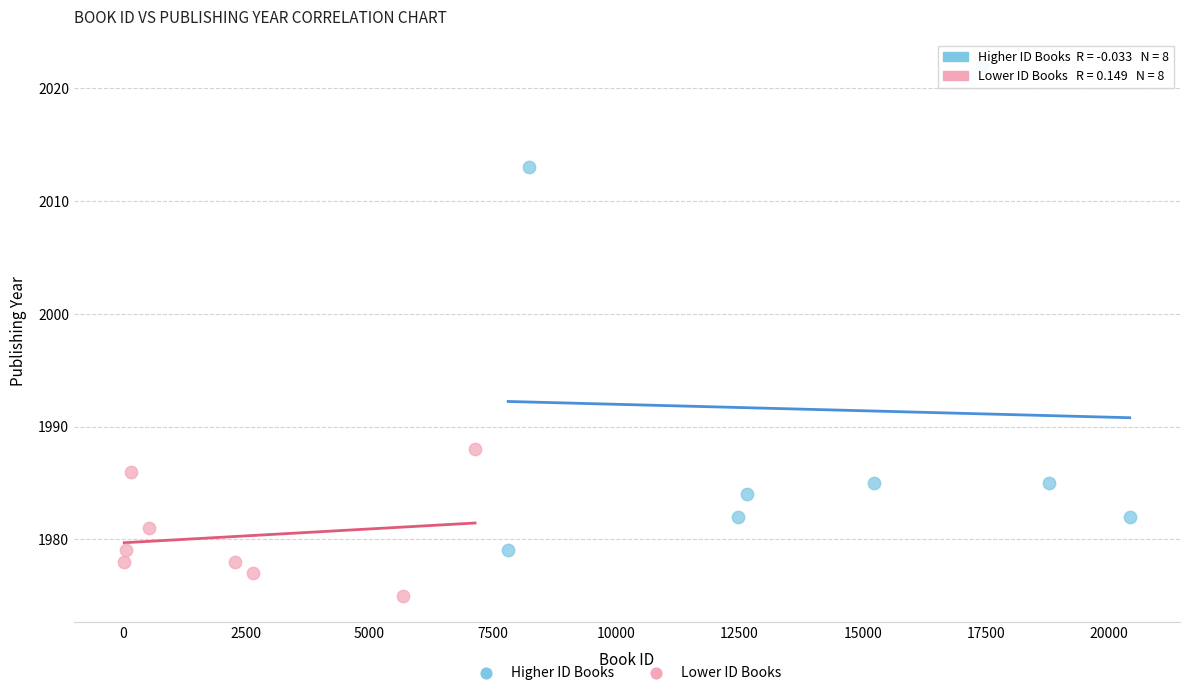

Which series contains the lowest Y value?

Lower ID Books